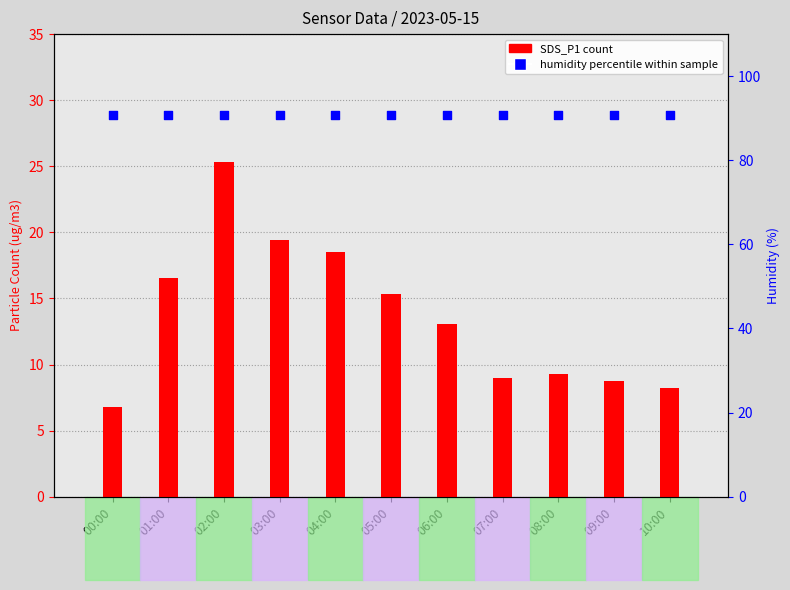

Is the value of humidity percentile at 08:00 greater than the value of SDS_P1 count at 08:00?

Yes